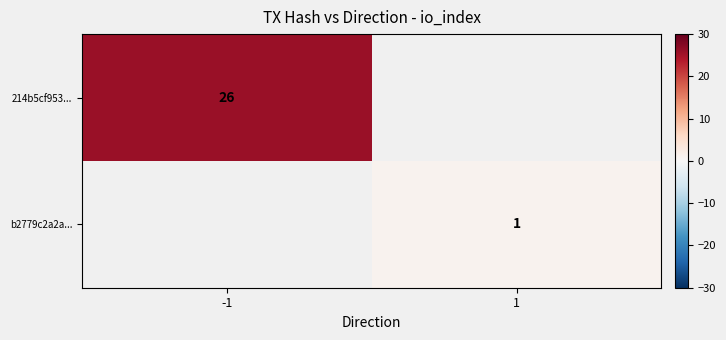

True or false: b2779c2a2a... has a value of 2 at 1.

False